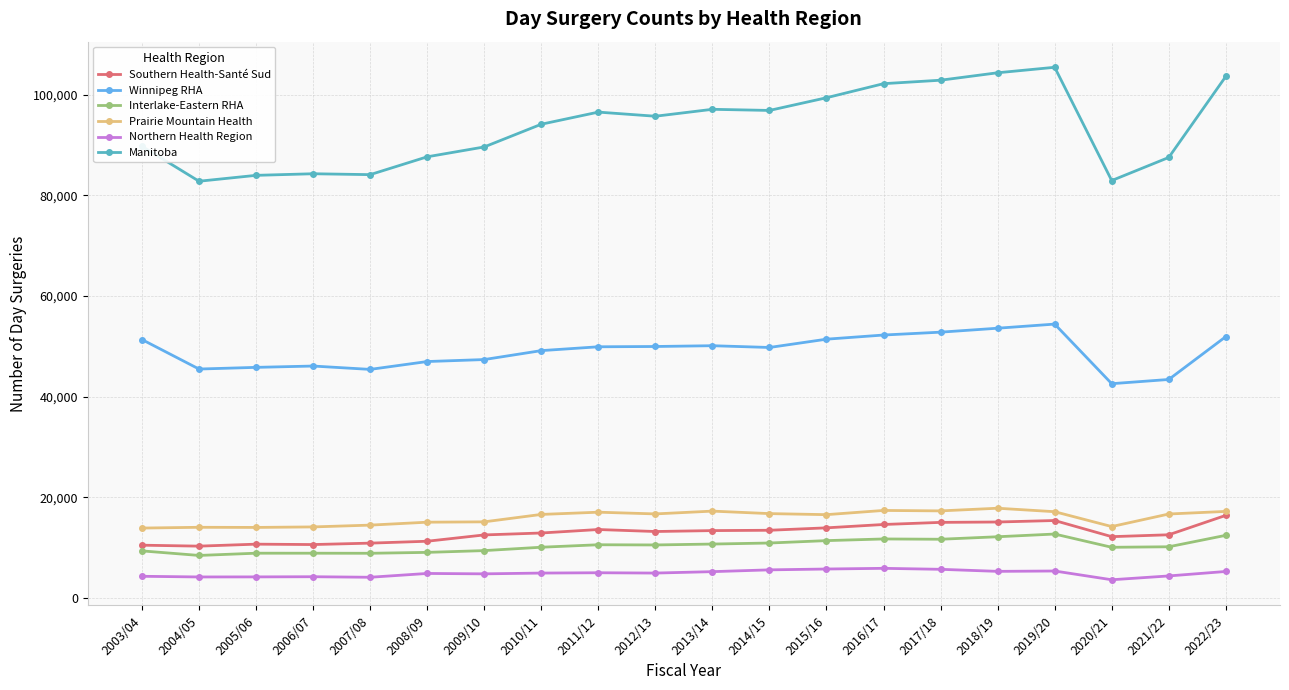

What is the sum of the Interlake-Eastern RHA values at 2020/21 and 2005/06?

18980